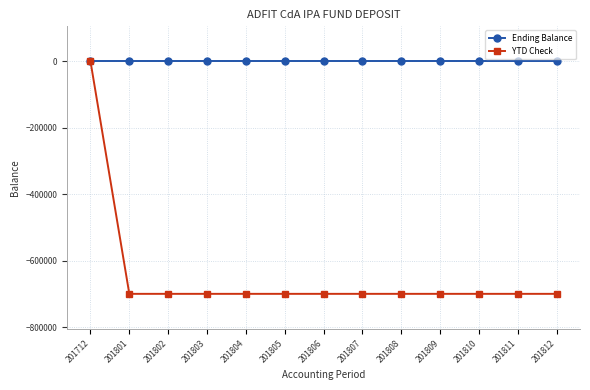

Is it true that YTD Check equals 415572 at 201712?

False